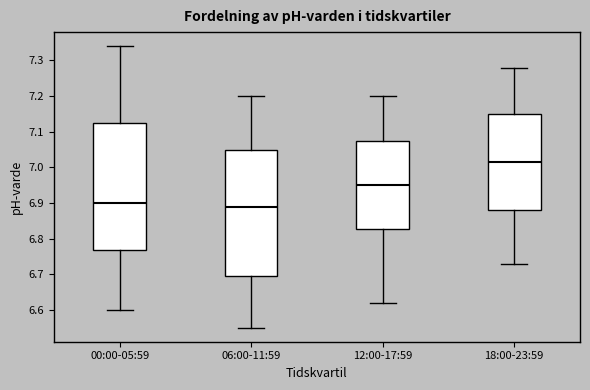

Reading left to right, read every box against the y-axis: the position of its median line, the range the box covers, and the ends of its whiskers. The values are not printed on the chart, so give them approximately, as read against the axis.

00:00-05:59: median 6.90, box 6.77 to 7.13, whiskers 6.60 to 7.34
06:00-11:59: median 6.89, box 6.70 to 7.05, whiskers 6.55 to 7.20
12:00-17:59: median 6.95, box 6.83 to 7.07, whiskers 6.62 to 7.20
18:00-23:59: median 7.02, box 6.88 to 7.15, whiskers 6.73 to 7.28